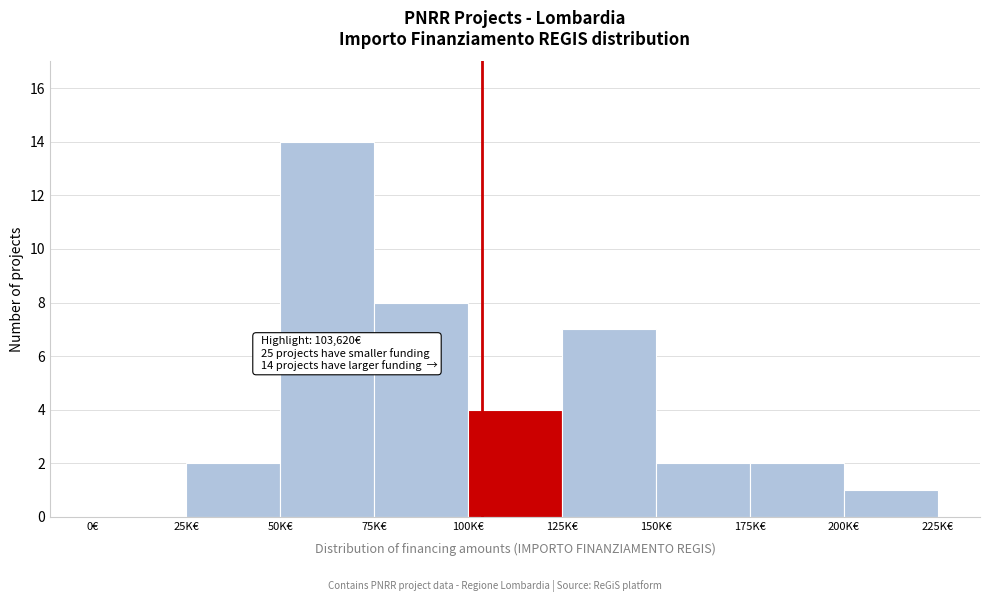

Reading left to right, transcribe all the data shown in this chart.

0€=0	25K€=2	50K€=14	75K€=8	100K€=4	125K€=7	150K€=2	175K€=2	200K€=1